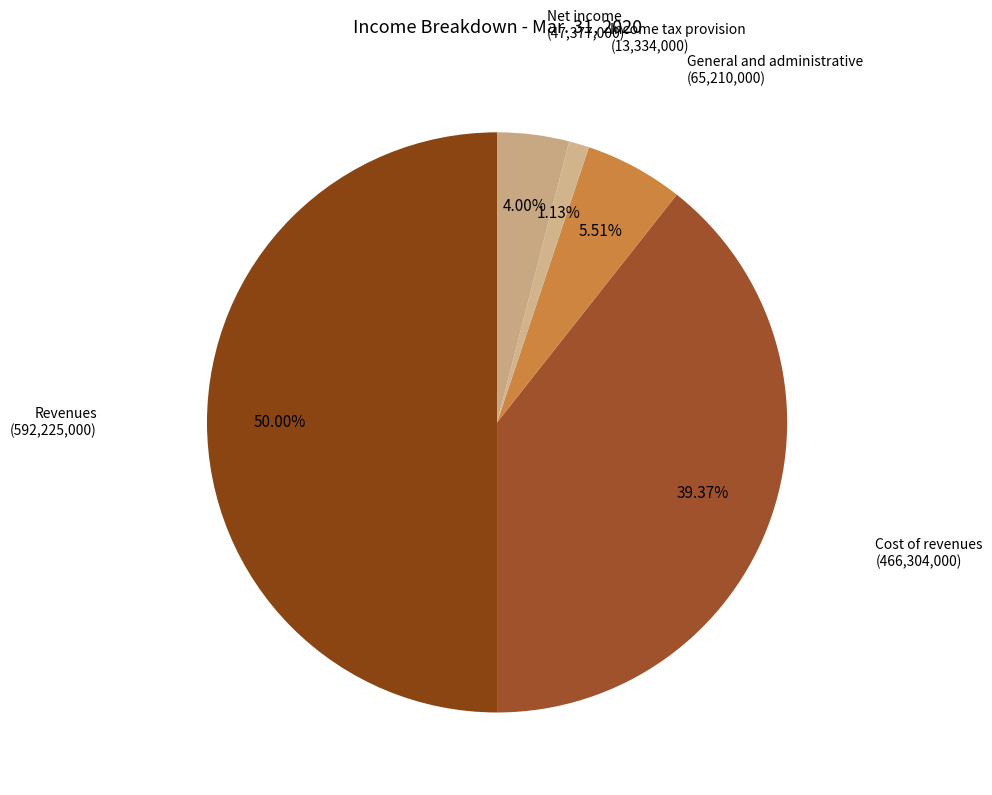

To the nearest percent, what is the difference between the largest and smallest slice percentages?

49%